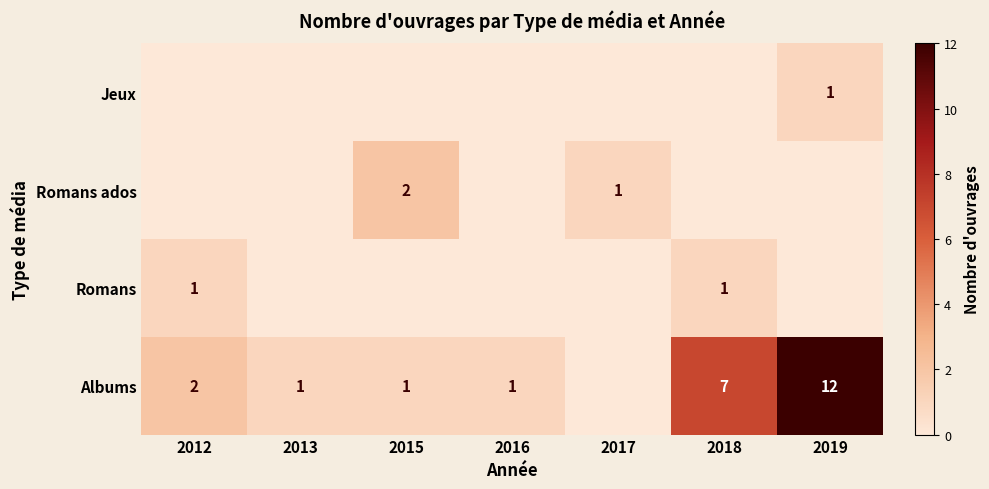

What is the difference between the highest and lowest values at 2017?

1